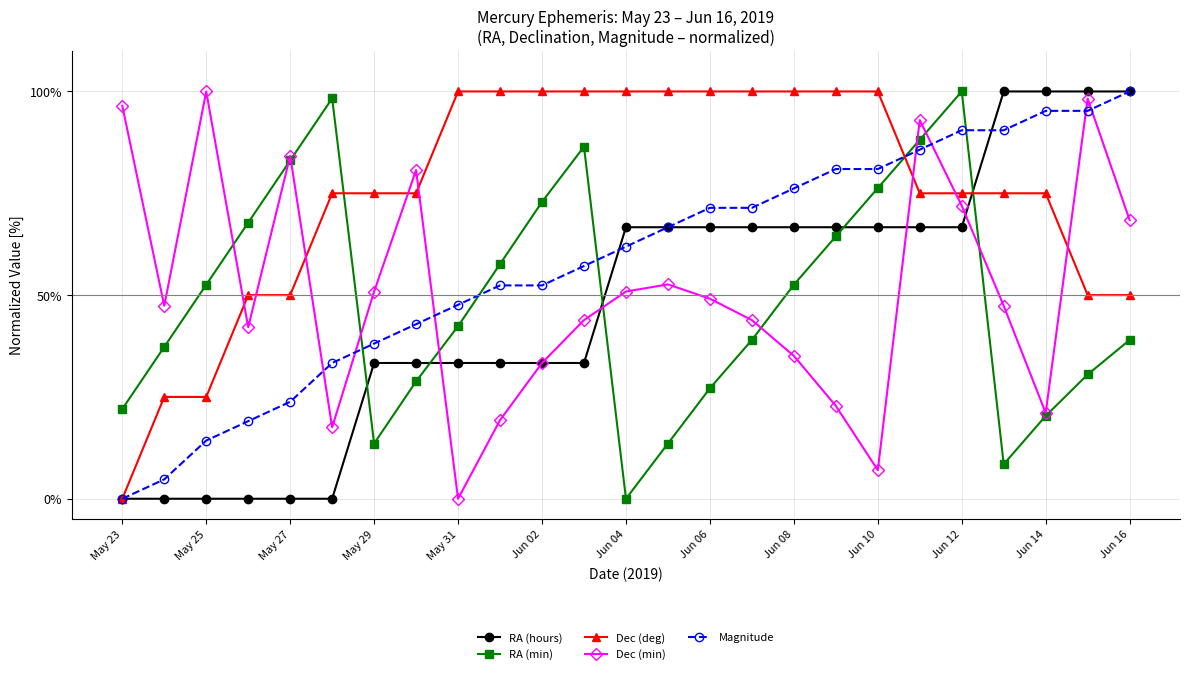

After their last crossing, which series has the higher values: RA (min) or Dec (deg)?

Dec (deg)